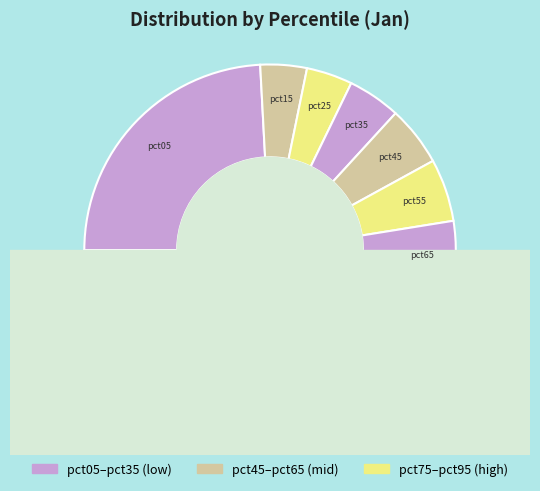

Is there any slice that represents more than half of the pie?

No